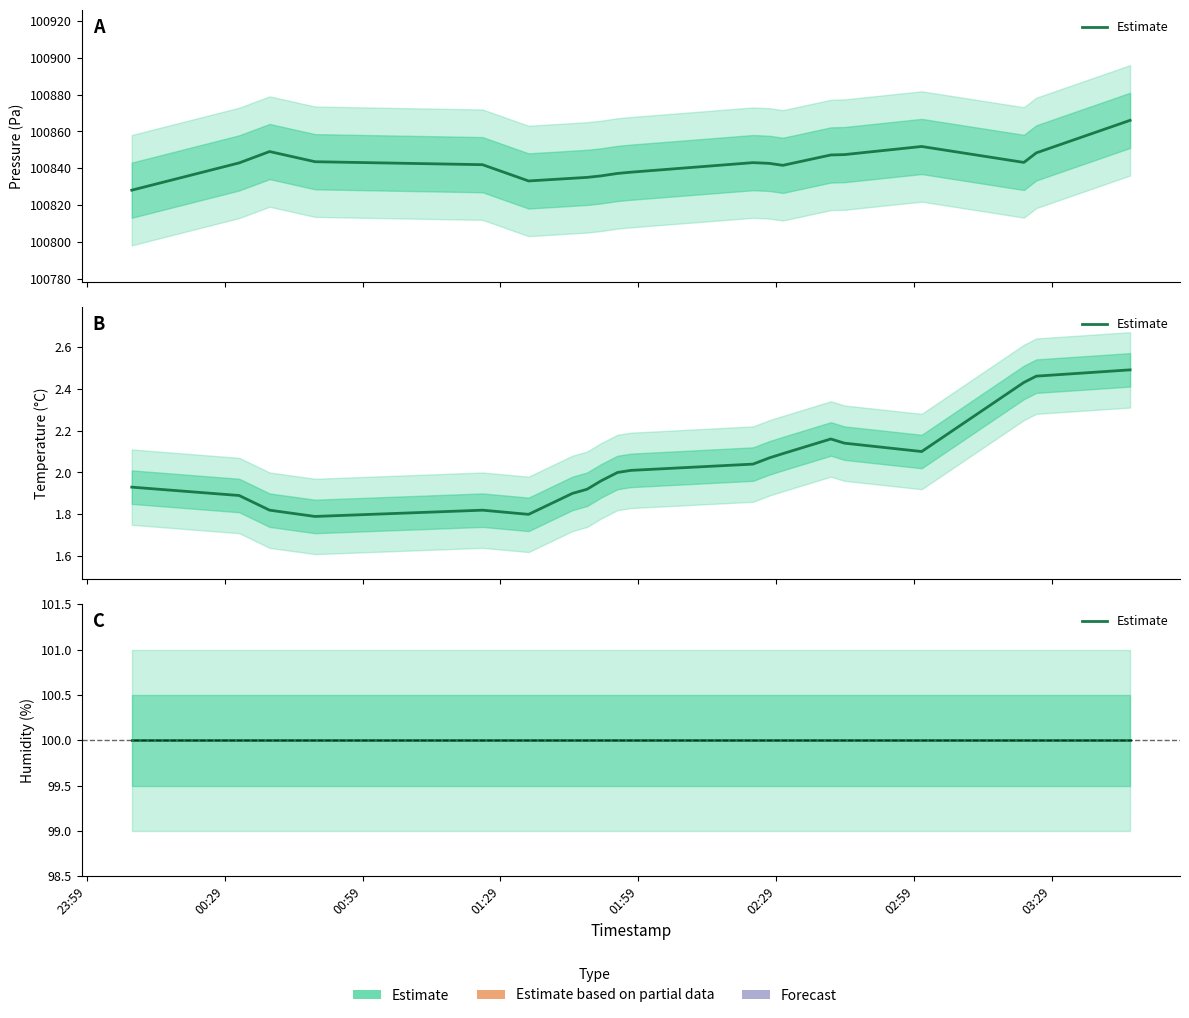

At which category is the sum across all series the highest?

2023-12-07T03:45:58